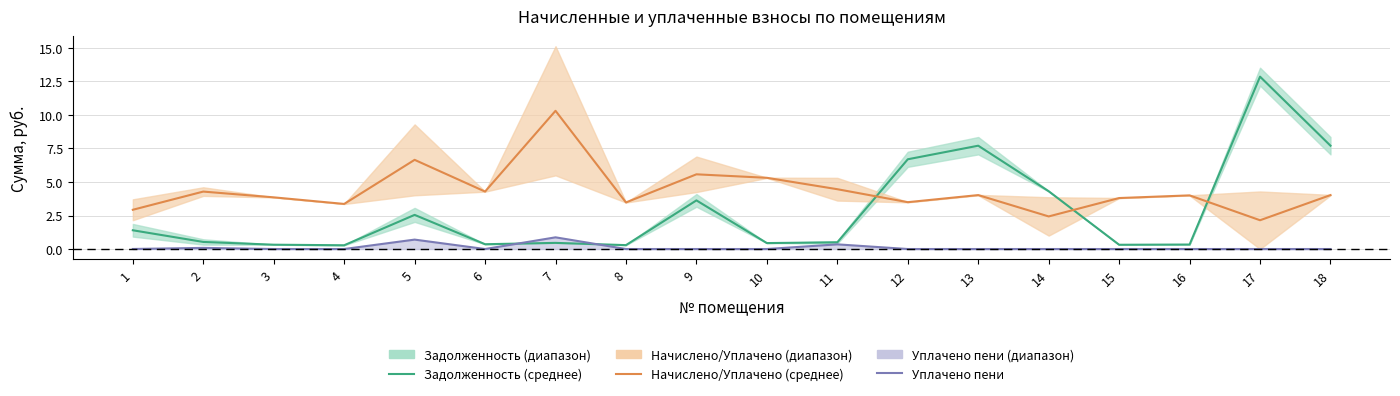

Reading right to left, what are all the values shown in this chart?

Задолженность (среднее): 18=7.7	17=12.9	16=0.3	15=0.3	14=4.3	13=7.7	12=6.7	11=0.5	10=0.4	9=3.6	8=0.3	7=0.5	6=0.4	5=2.5	4=0.3	3=0.3	2=0.5	1=1.4
Начислено/Уплачено (среднее): 18=4.0	17=2.1	16=4.0	15=3.8	14=2.4	13=4.0	12=3.5	11=4.5	10=5.3	9=5.6	8=3.5	7=10.3	6=4.3	5=6.7	4=3.4	3=3.9	2=4.3	1=2.9
Уплачено пени: 18=0.0	17=0.0	16=0.0	15=0.0	14=0.0	13=0.0	12=0.0	11=0.3	10=0.0	9=0.0	8=0.0	7=0.9	6=0.0	5=0.7	4=0.0	3=0.0	2=0.1	1=0.0